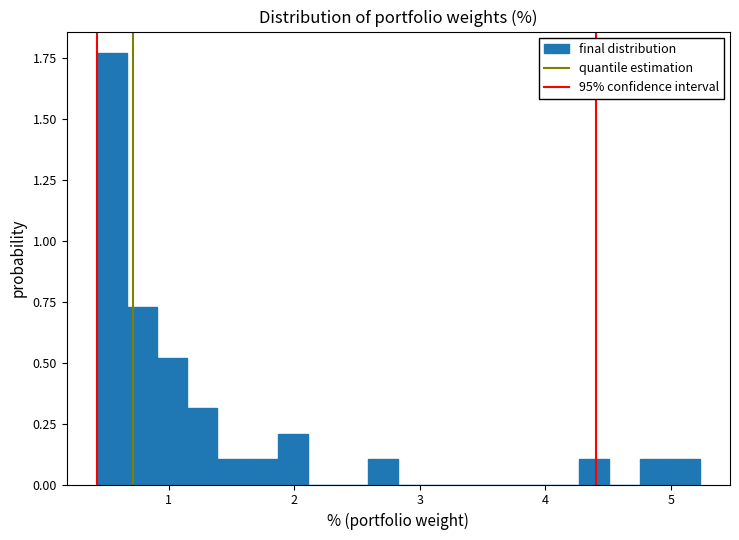

Read against the x-axis, roughly where is the centre of the tallest bar?

0.5